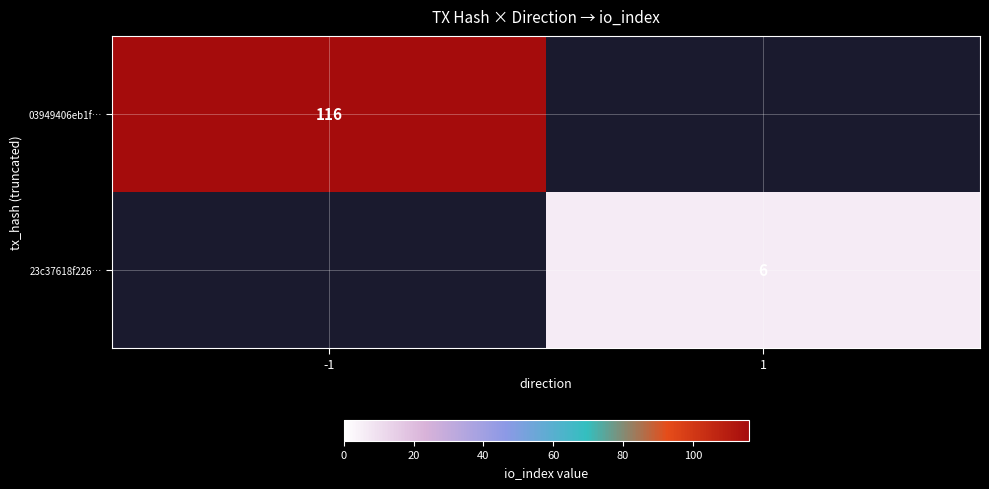

Which category has the highest value across all series?

-1